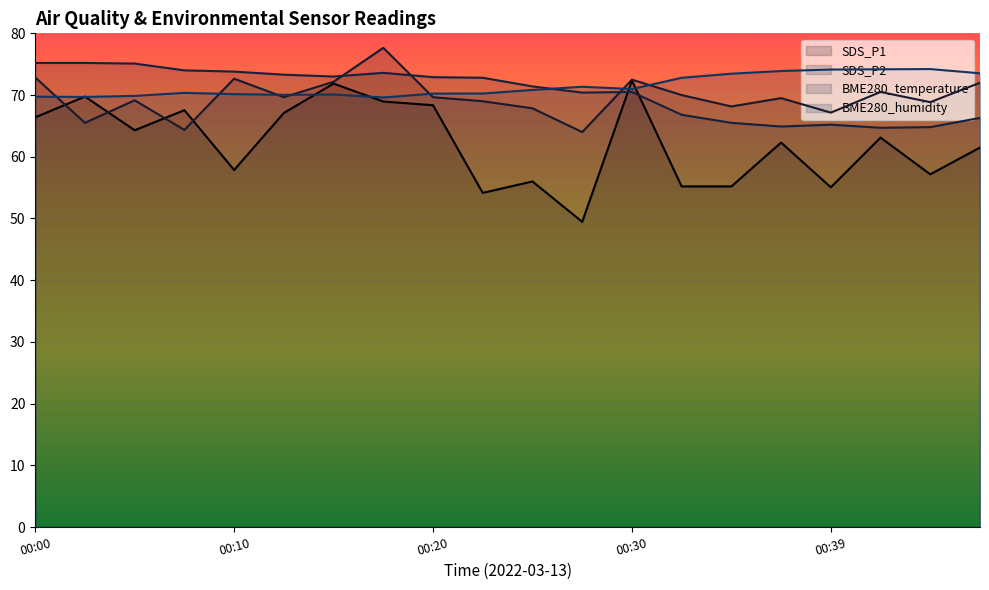

Between 00:30 and 00:27, which is larger?

00:30